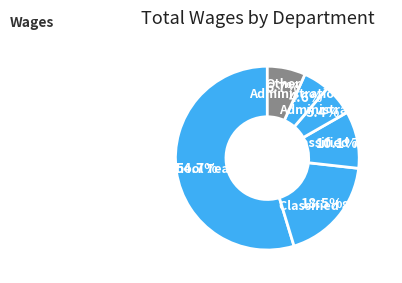

Combined, what portion of the pie is Classified 8 Hr. and Administration 215?

23.1%